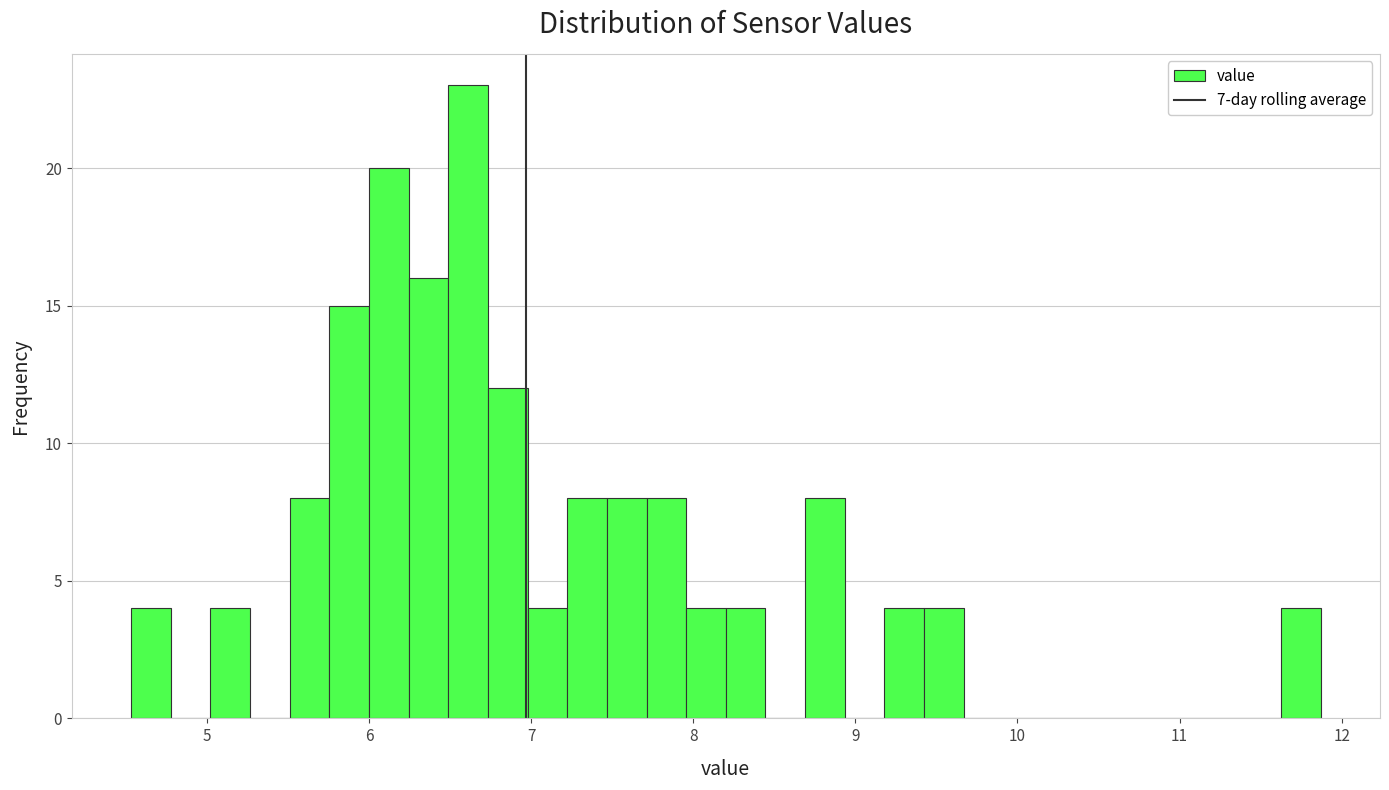

Read against the x-axis, roughly where is the centre of the tallest bar?

6.6